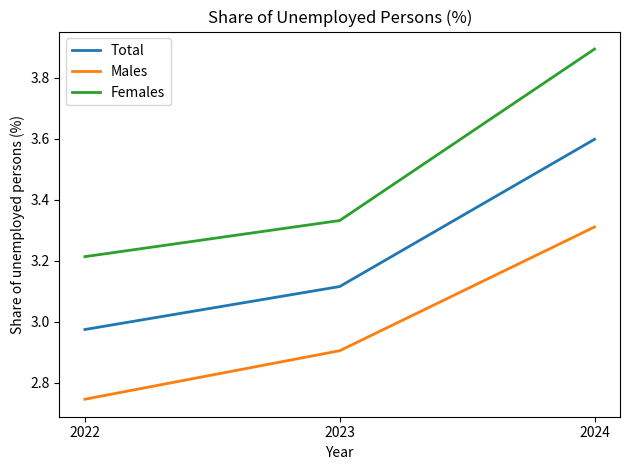

Which series has the largest range (max minus min)?

Females